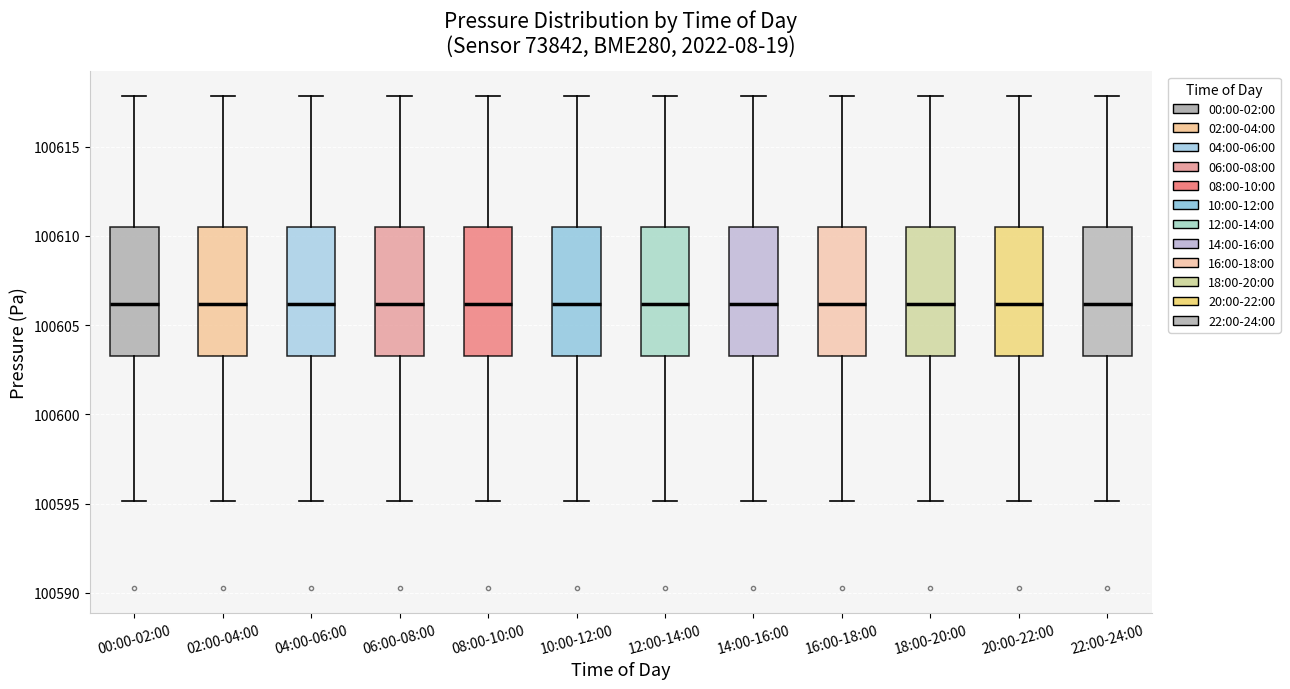

Where does the upper whisker of the box for 00:00-02:00 end on the y-axis? The values are not printed on the chart, so give them approximately, as read against the axis.

100618.0